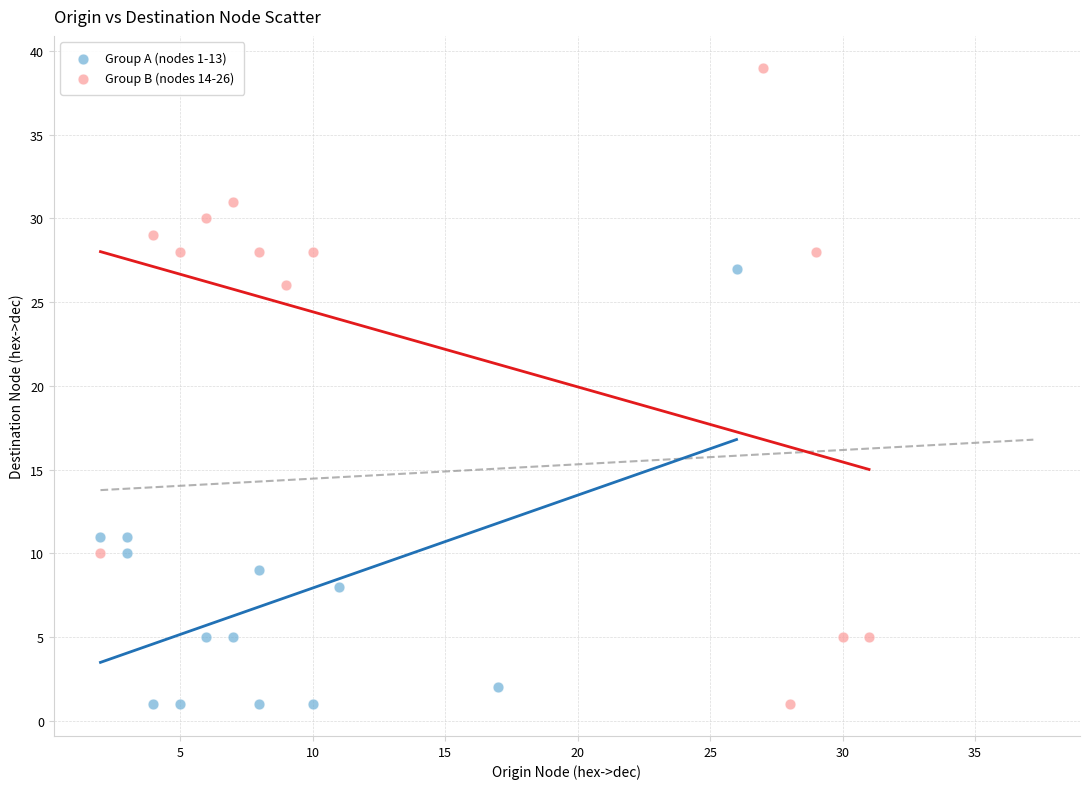

Which series reaches the maximum Y coordinate?

Group B (nodes 14-26)